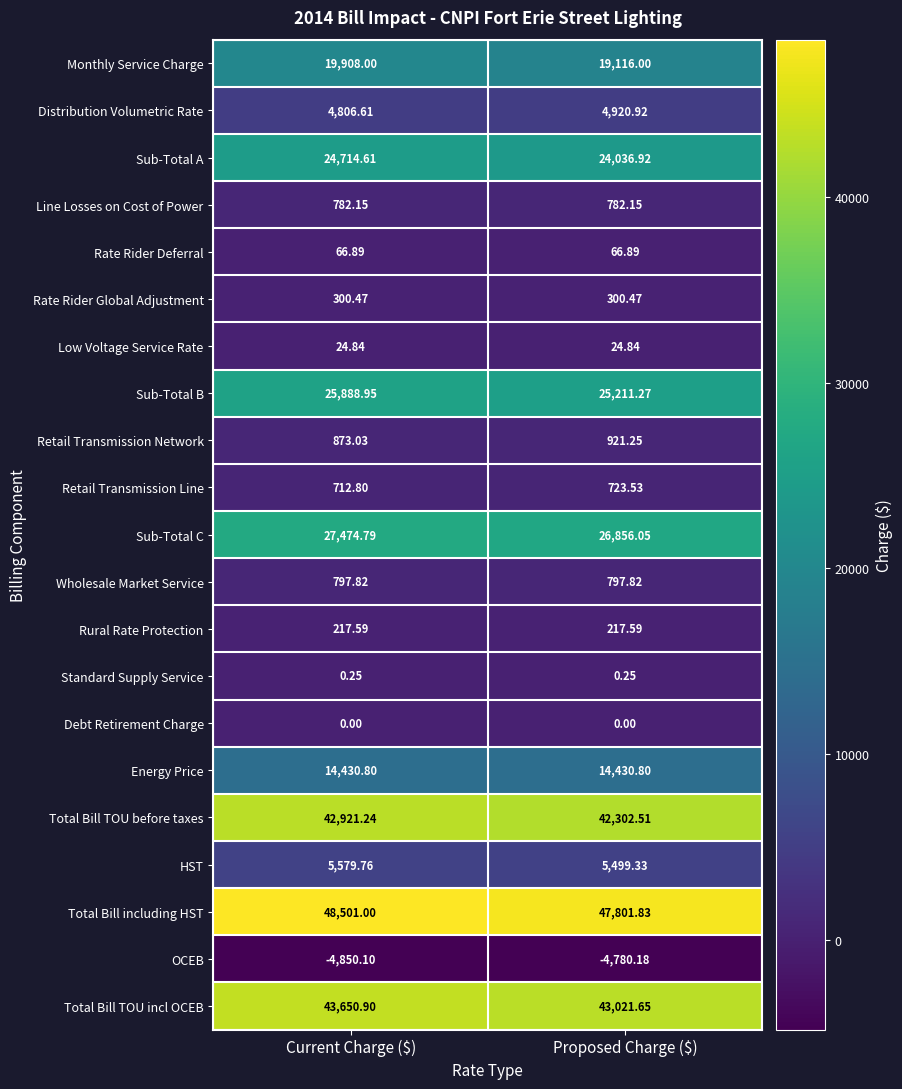

Which series has the largest range (max minus min)?

Monthly Service Charge